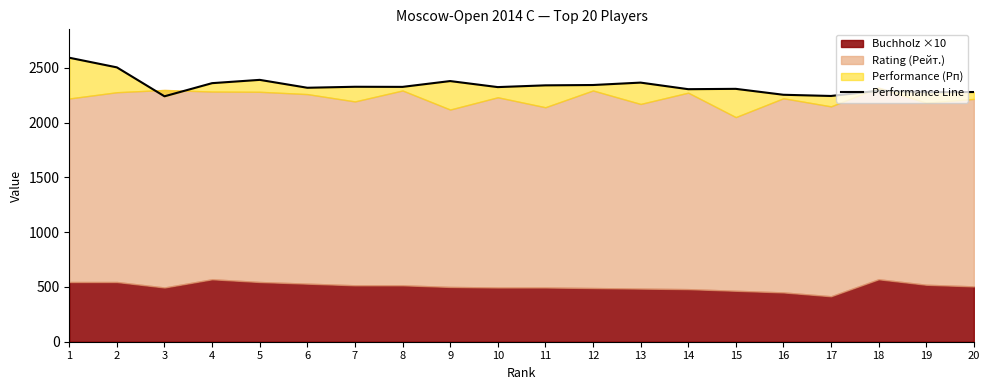

What is the difference between the values at 16 and 20?

25